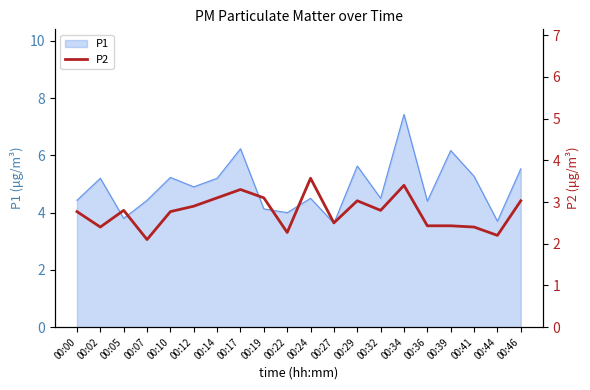

True or false: the data shows 2.8 at 00:32.

True